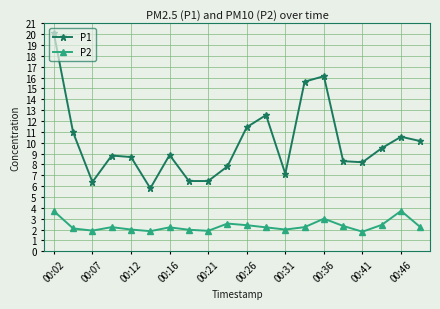

True or false: P1 has more than 1 points higher than both neighbors.

True